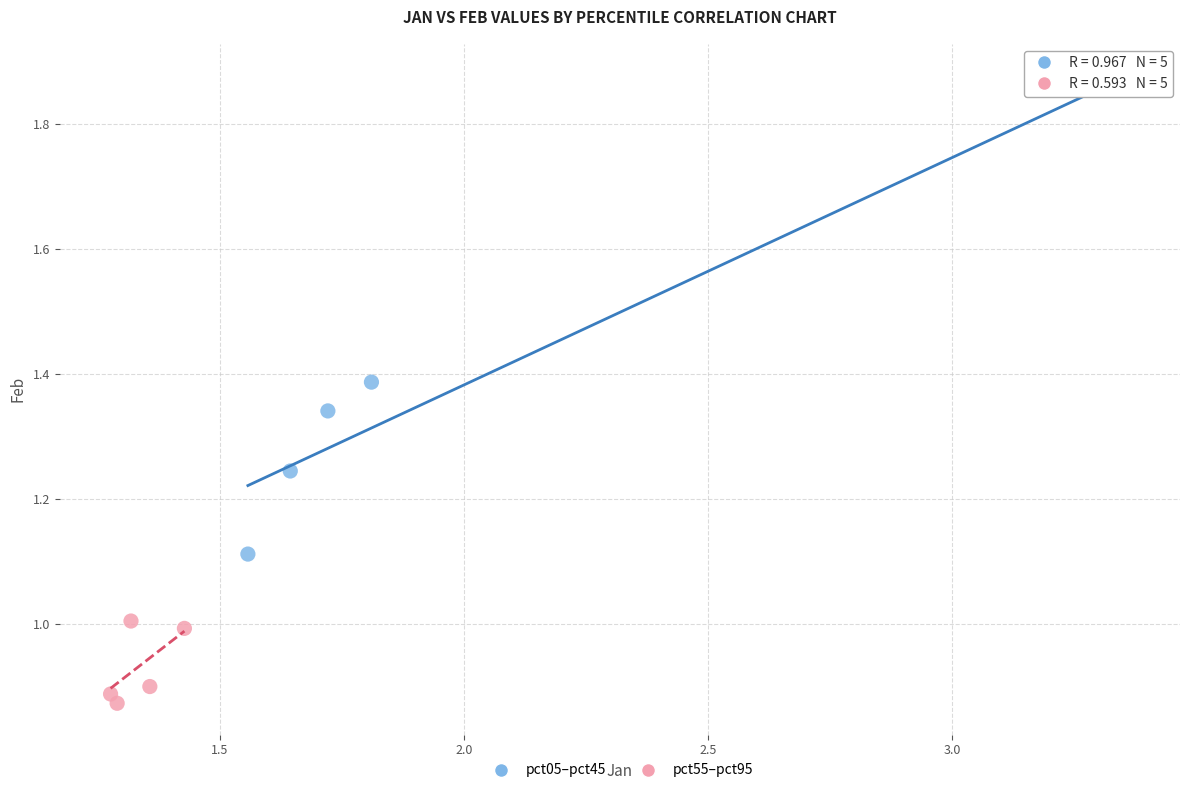

Which series reaches the maximum Y coordinate?

pct05–pct45